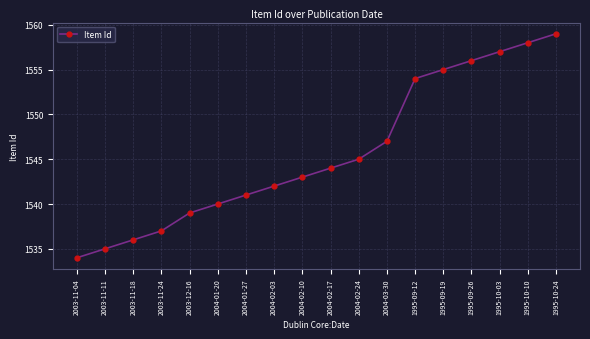

What is the average value?

1546